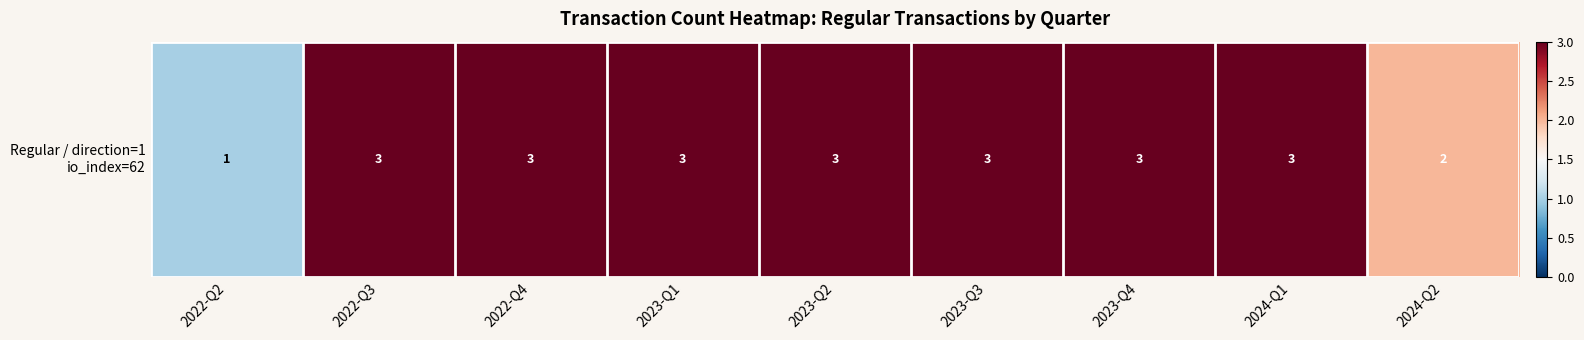

Reading left to right, list all the values displayed in this chart.

2022-Q2=1	2022-Q3=3	2022-Q4=3	2023-Q1=3	2023-Q2=3	2023-Q3=3	2023-Q4=3	2024-Q1=3	2024-Q2=2